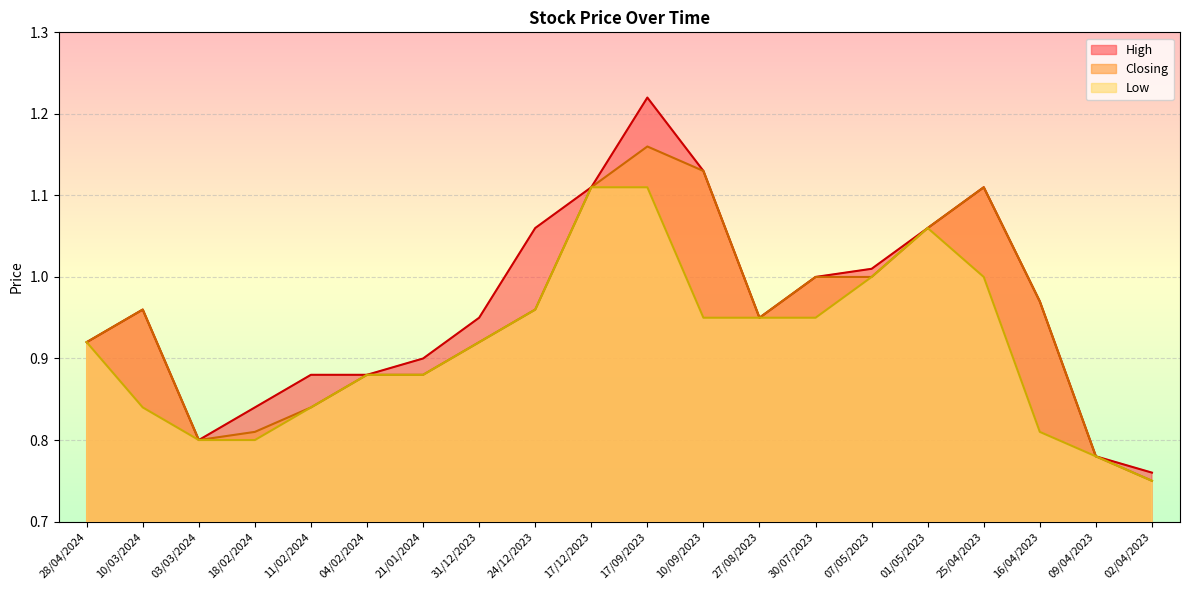

What value does the Low series have at 10/03/2024?

0.8